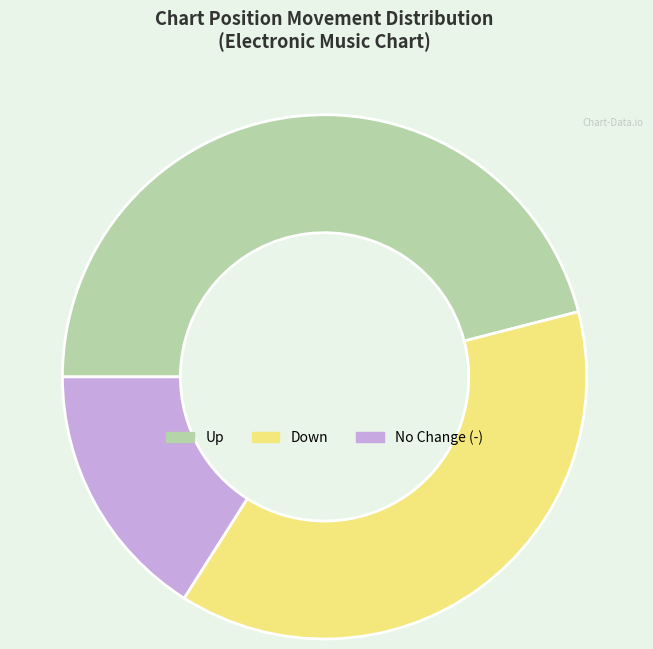

Combined, do Down and No Change (-) account for over 50%?

Yes